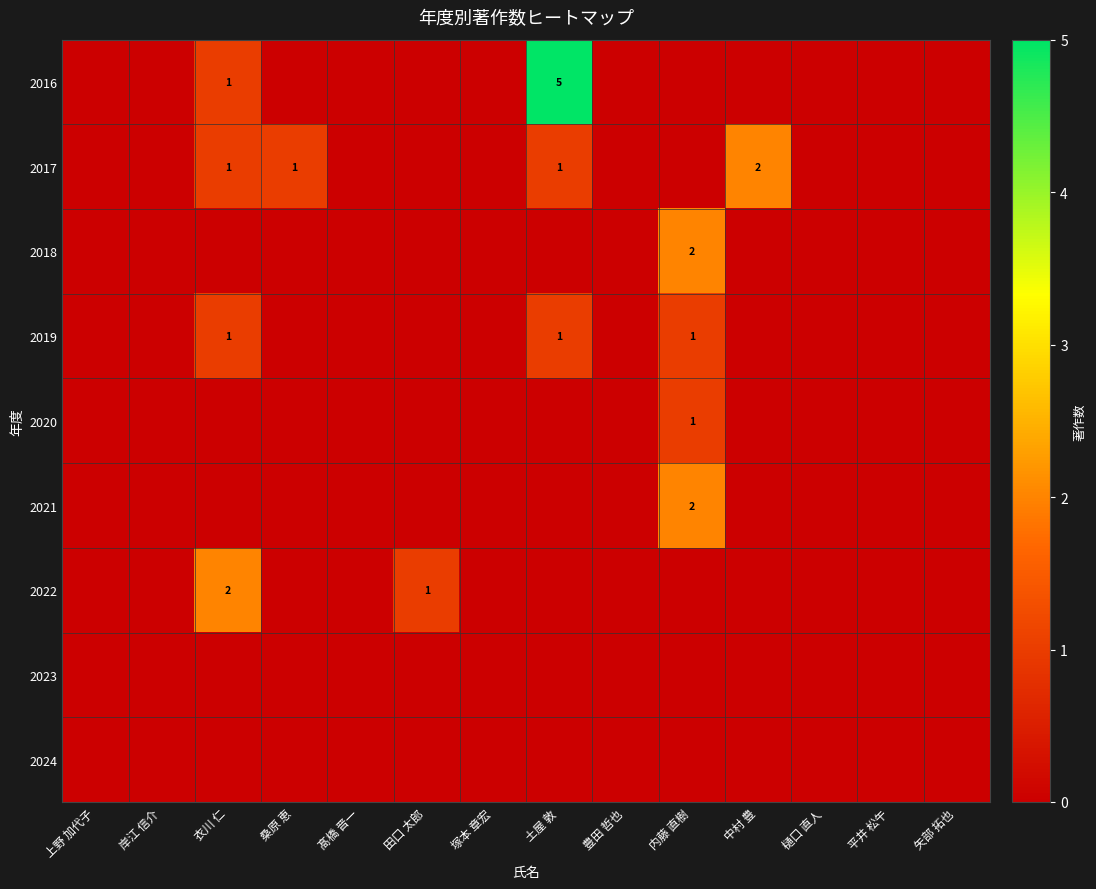

Is it true that 2017 equals 1 at 土屋 敦?

True